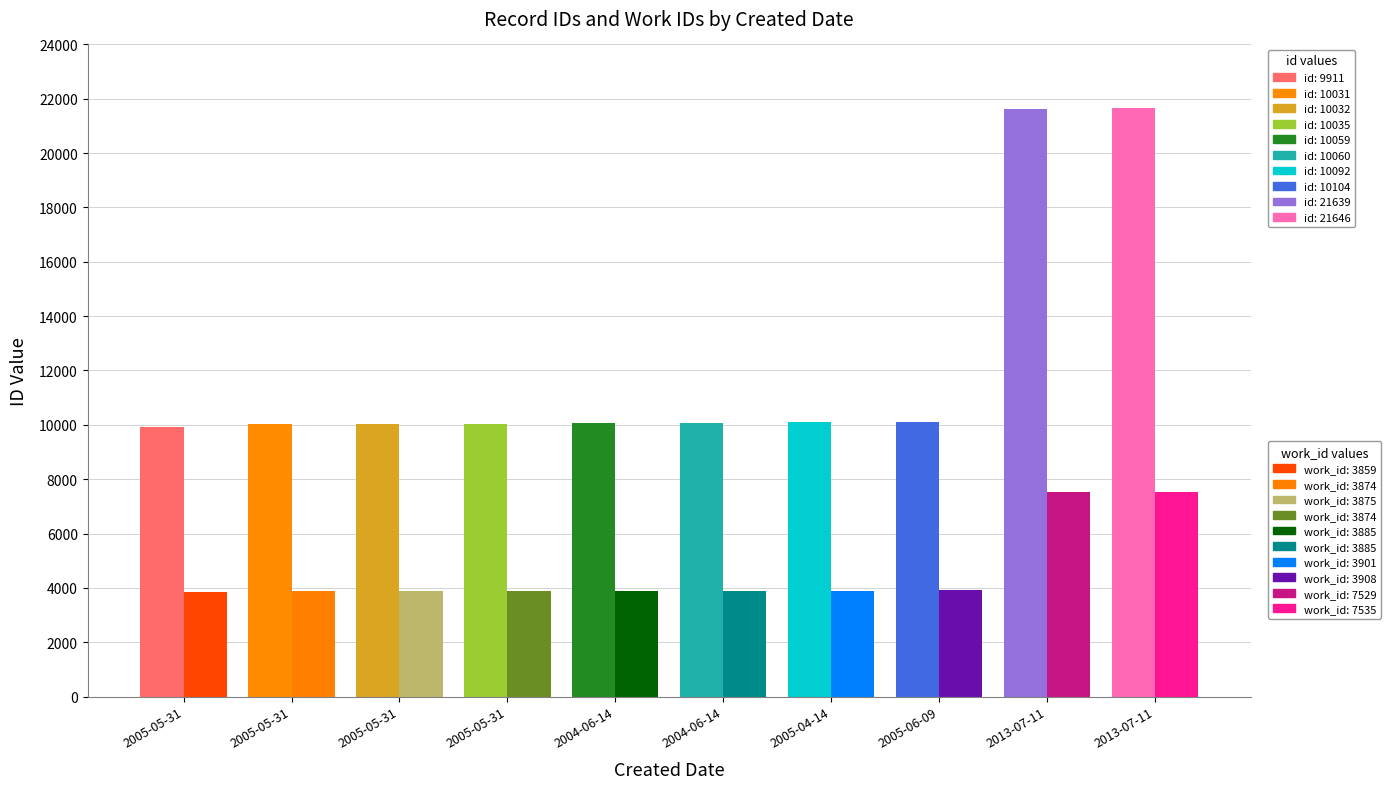

Which series has the widest spread of values?

id